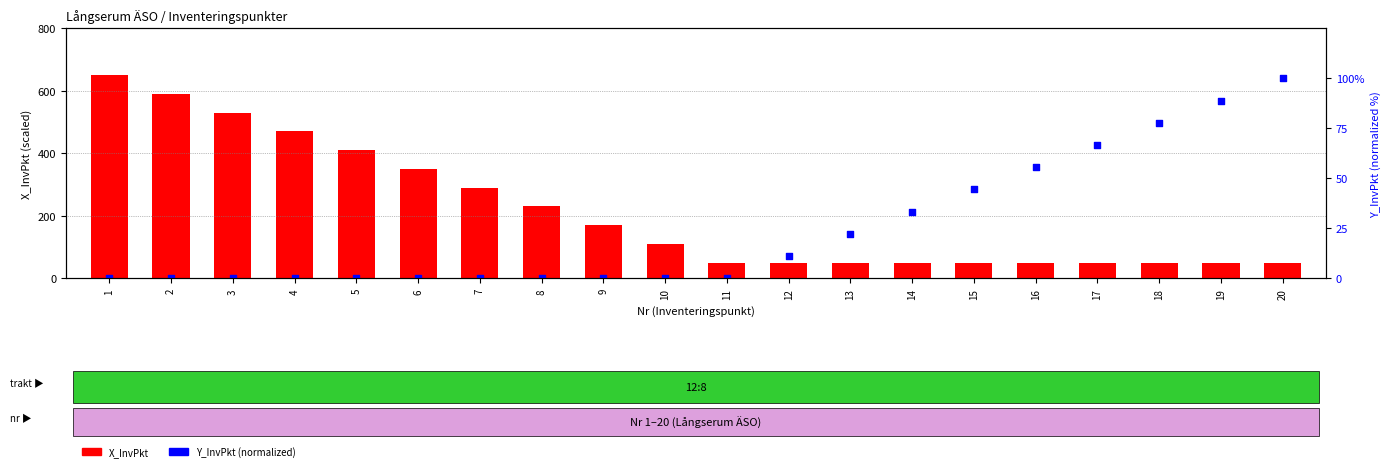

At how many categories does at least one series exceed 426?

4